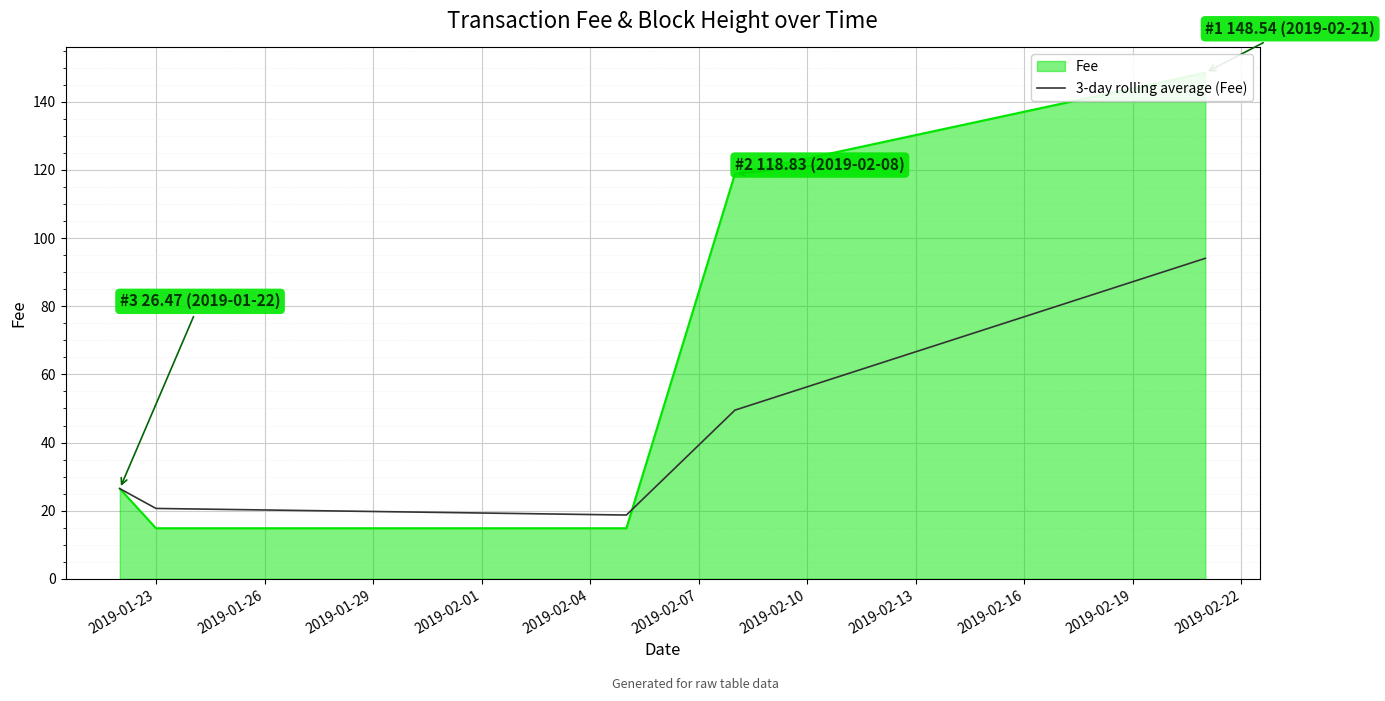

How many distinct data groups are displayed?

1